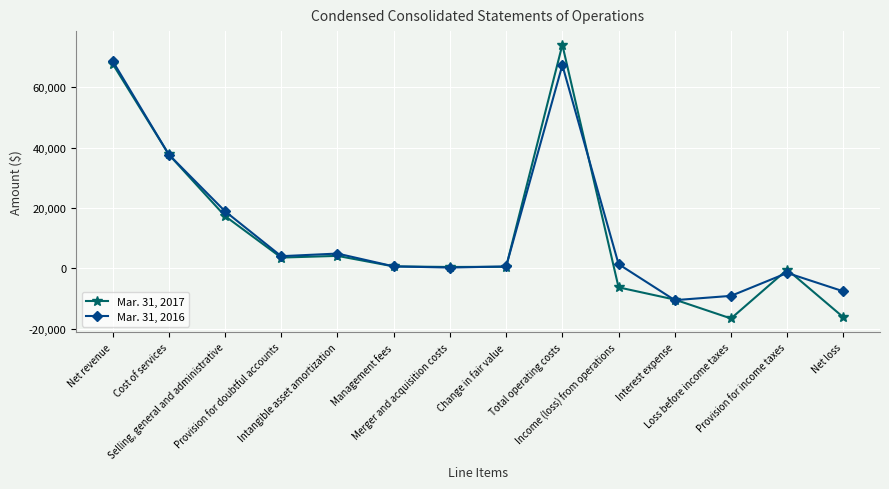

Which series changed the most between Net revenue and Cost of services?

Mar. 31, 2016